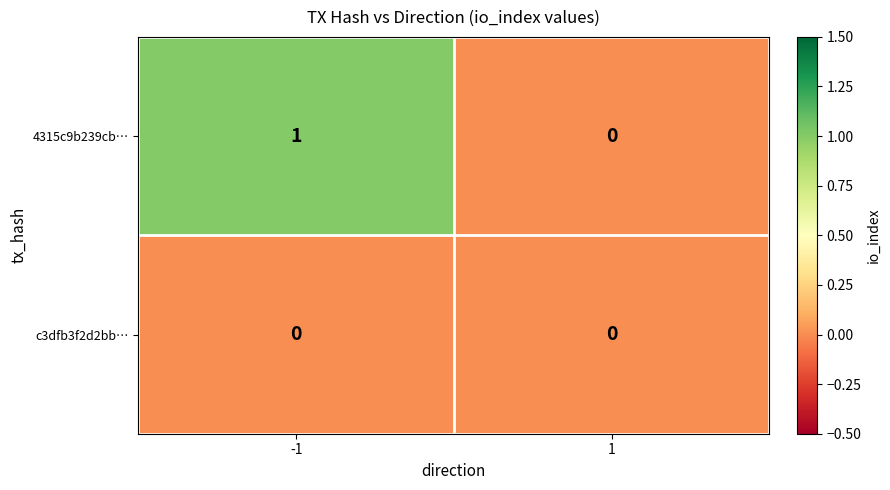

True or false: 4315c9b239cb… has a value of 0 at 1.

True